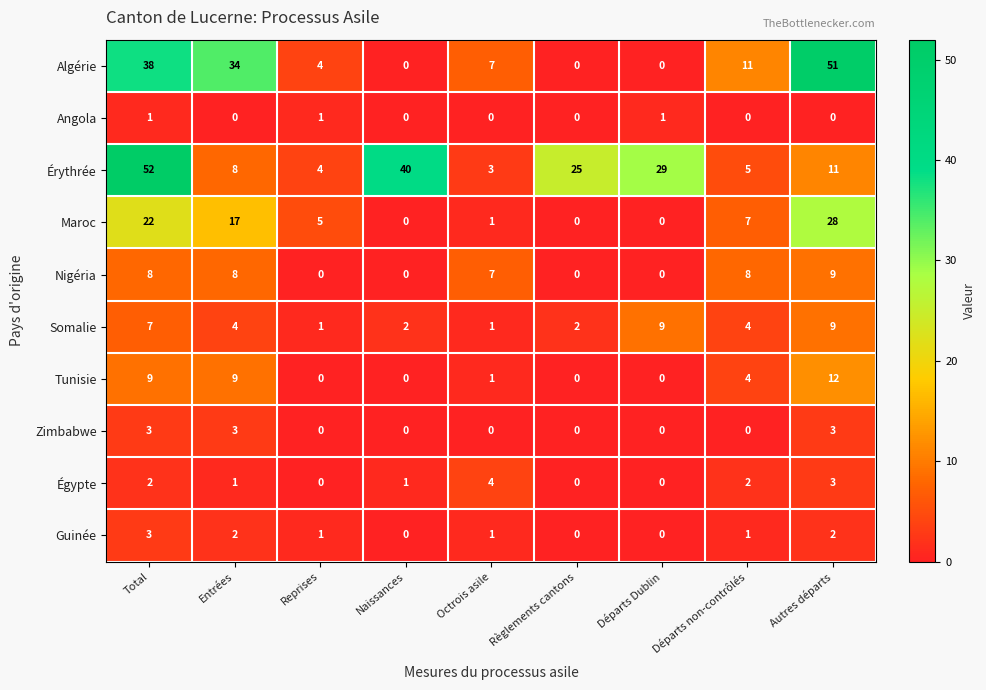

The value of Somalie at Départs Dublin is 9. True or false?

True